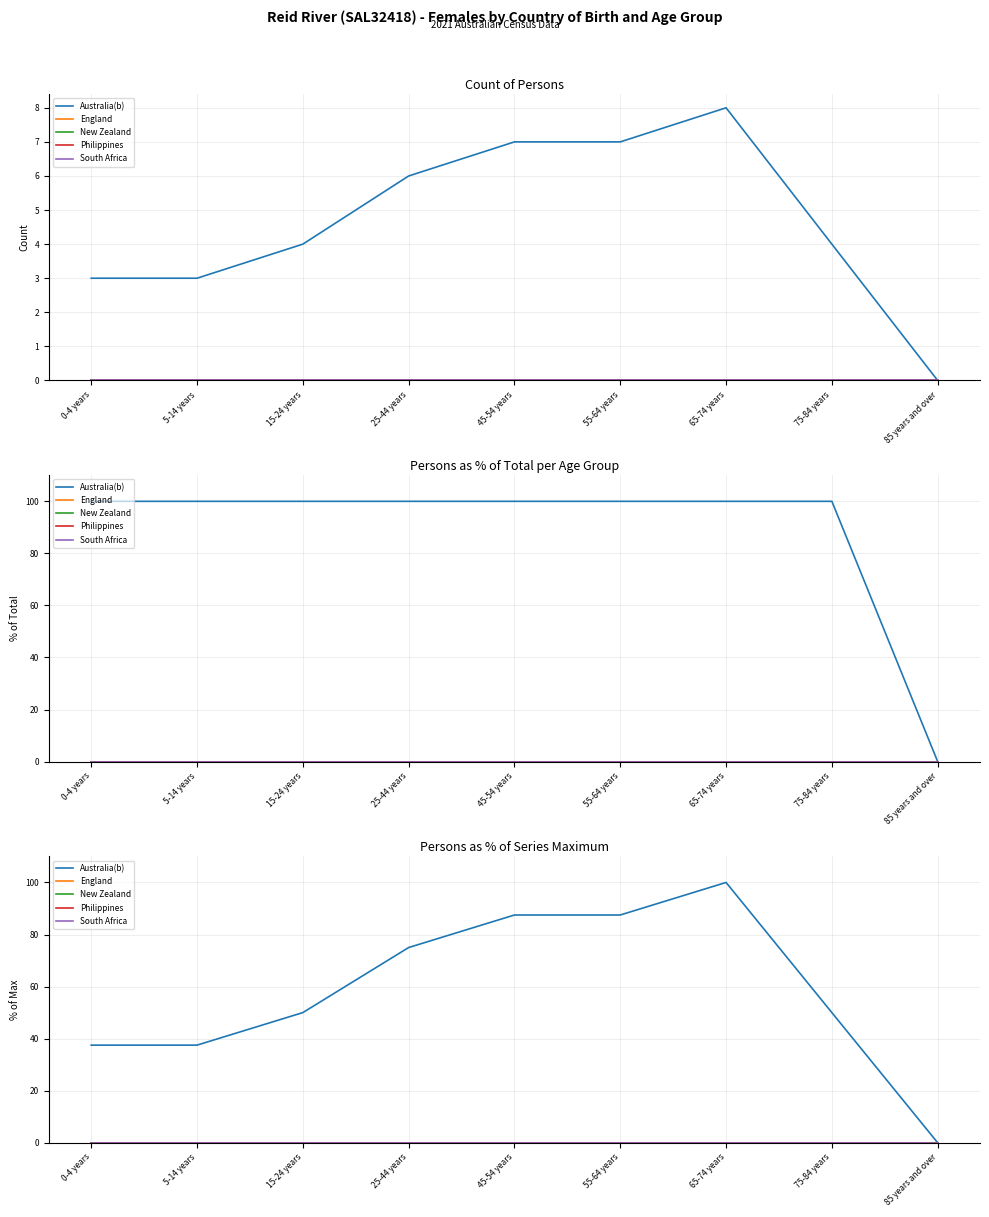

Is it true that South Africa equals 0.0 at 65-74 years?

True